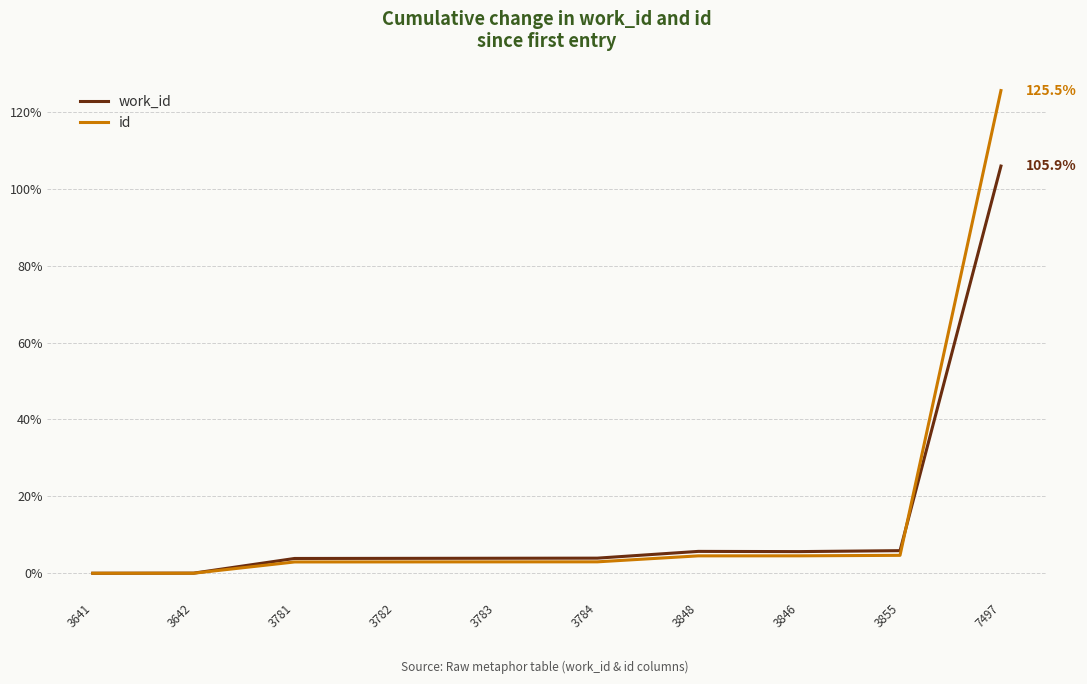

What is the sum of all work_id values?

138.7